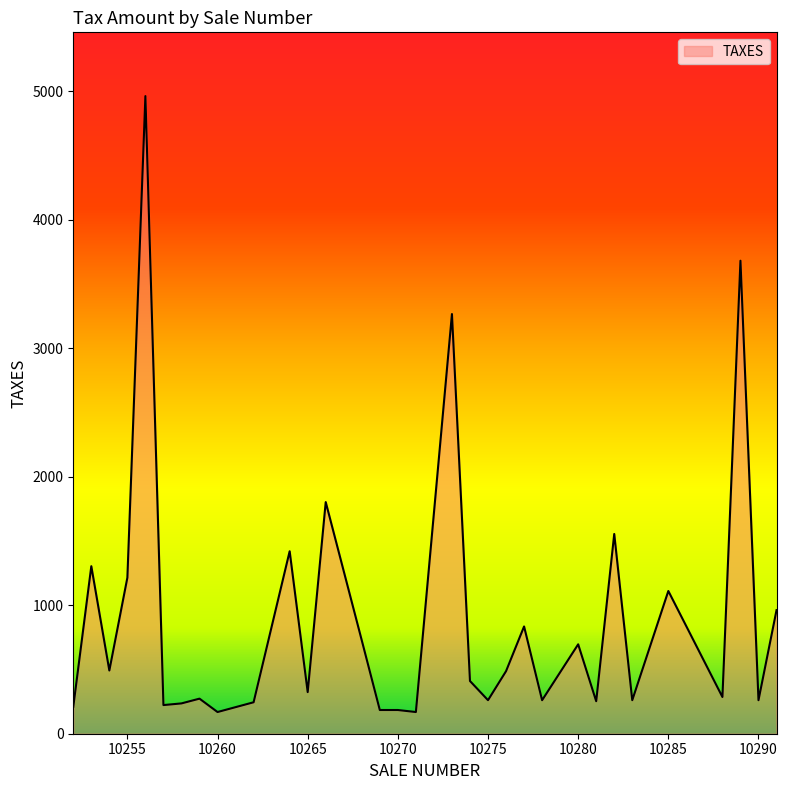

What is the maximum value shown in the chart?

4963.6